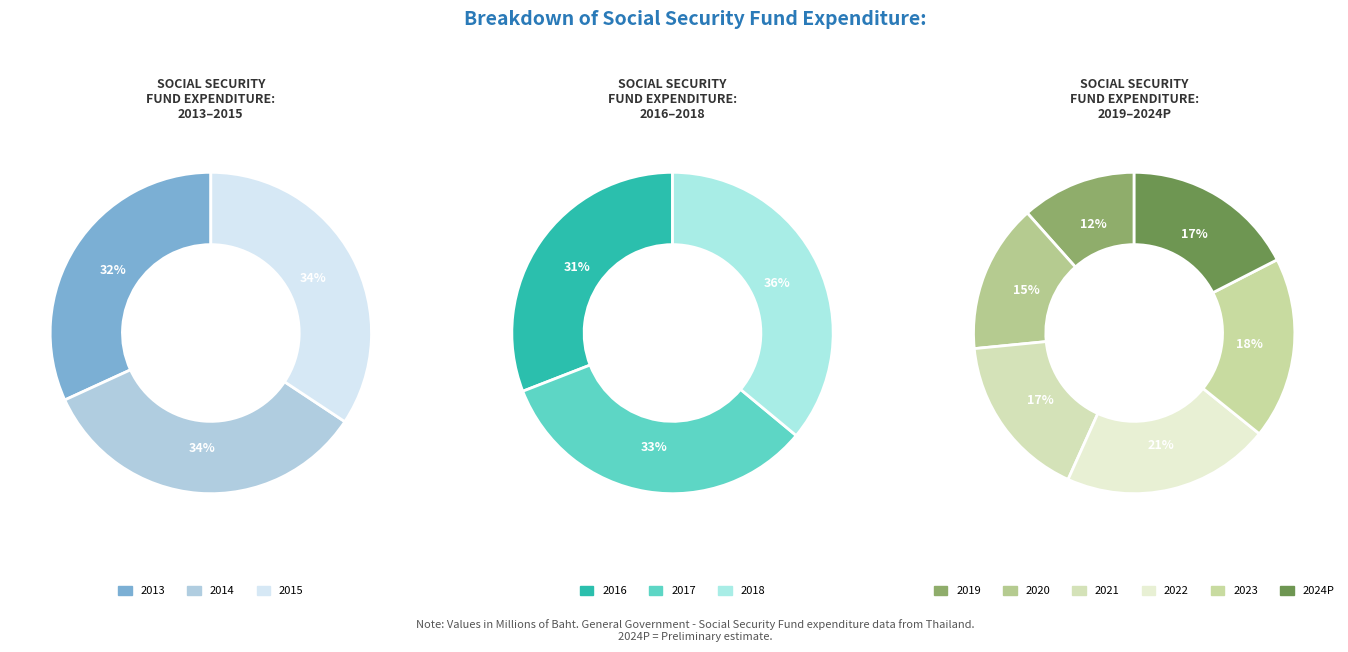

How much of the chart is everything except 2017?

93.7%